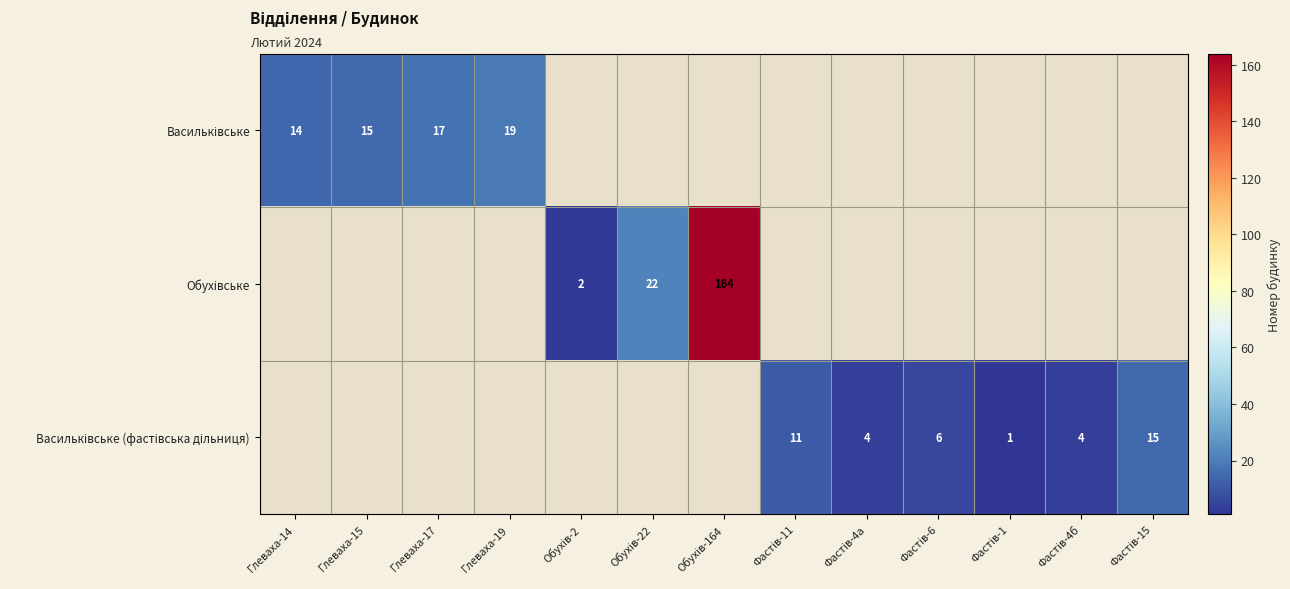

The value of Обухівське at Обухів-164 is 164.0. True or false?

True